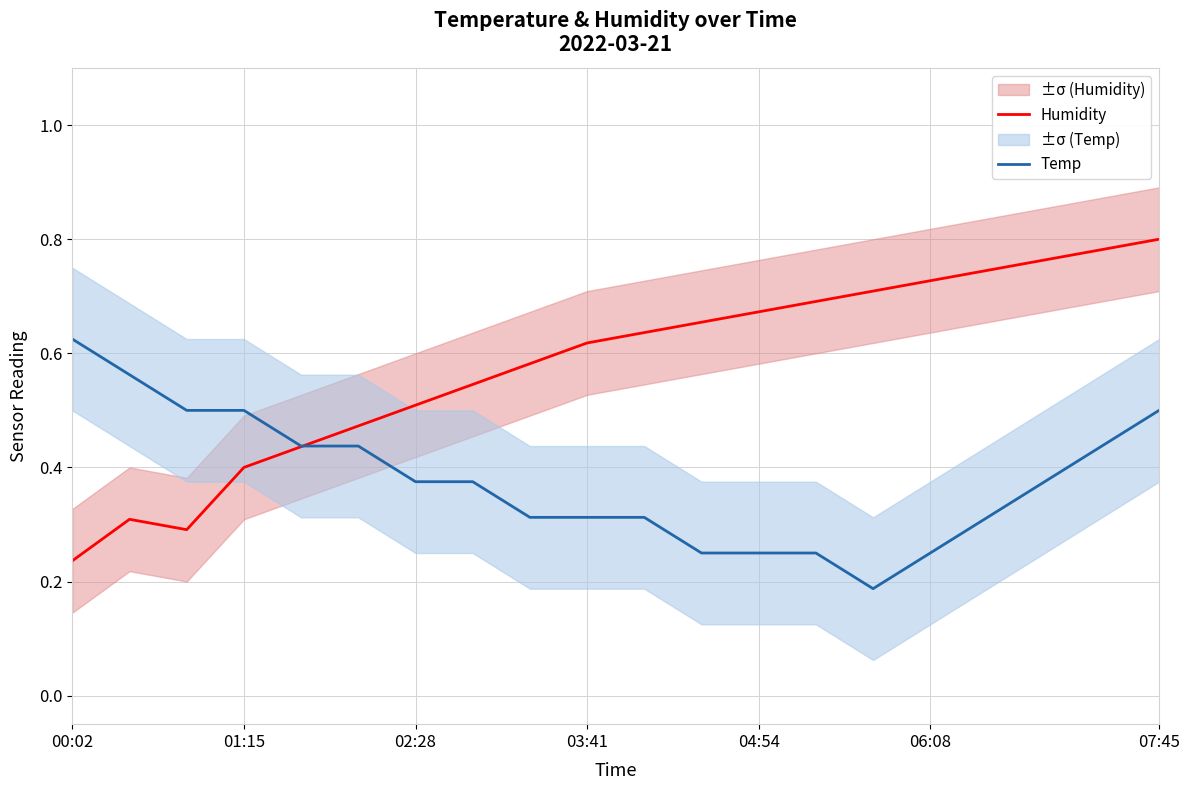

Where is Humidity nearest to the value 0?

00:02